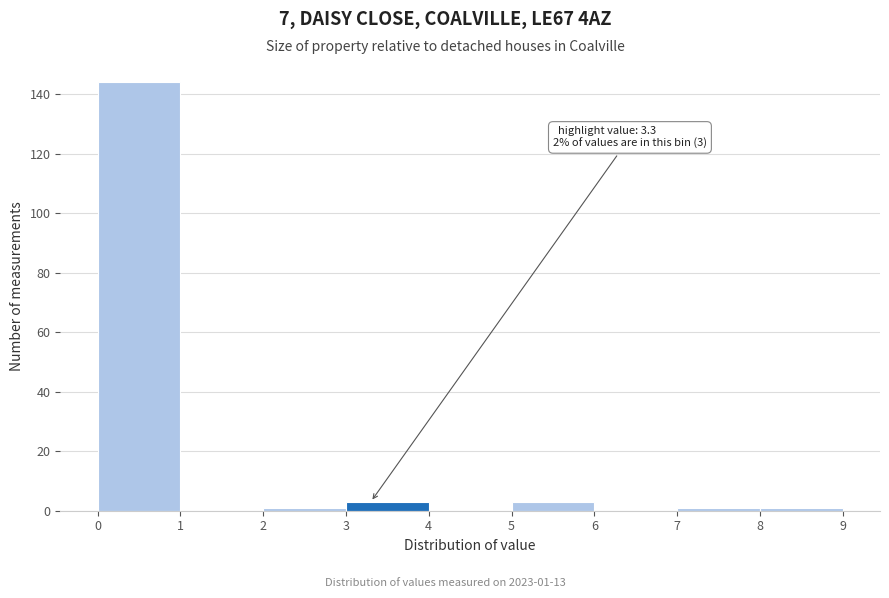

Which range on the x-axis has the tallest bar?

0 to 1